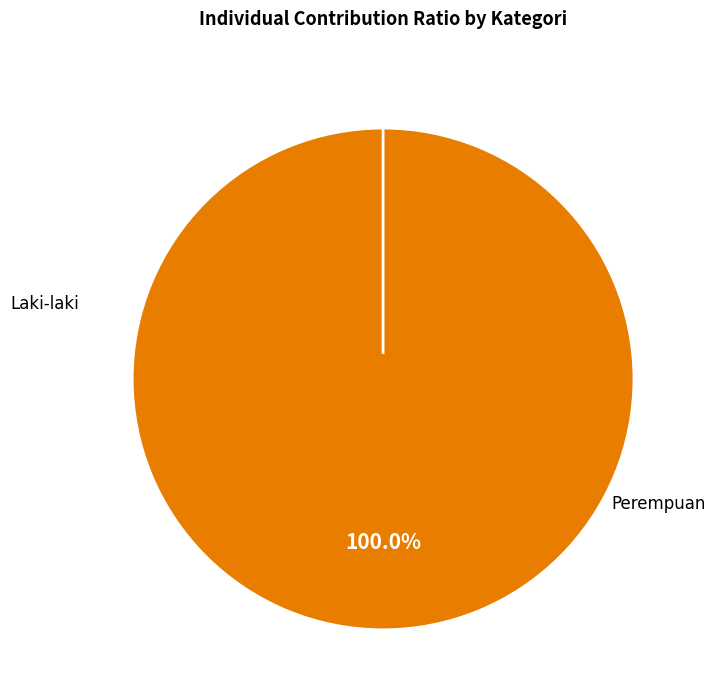

The Laki-laki slice represents 100% of the pie. True or false?

True